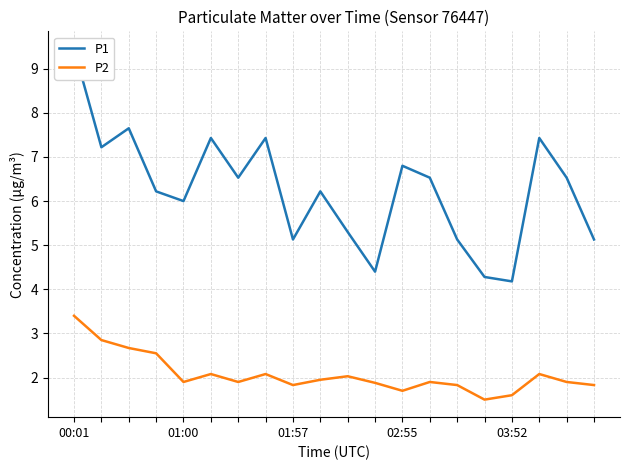

How many data points in P1 are less than 6?

7